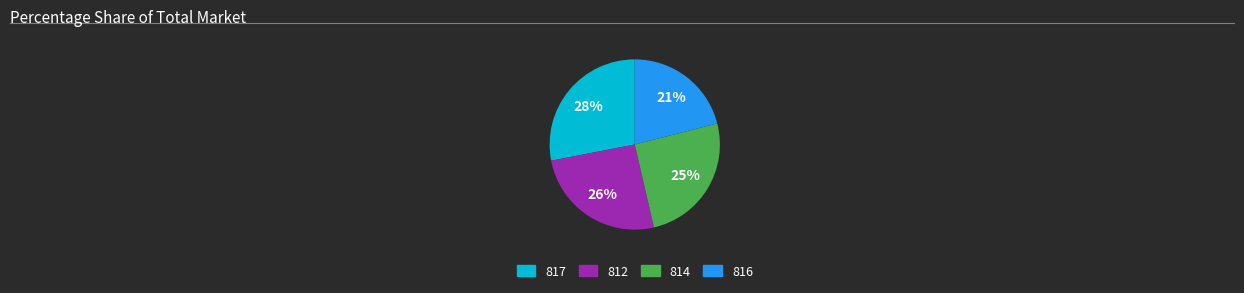

Which slice is the largest?

817